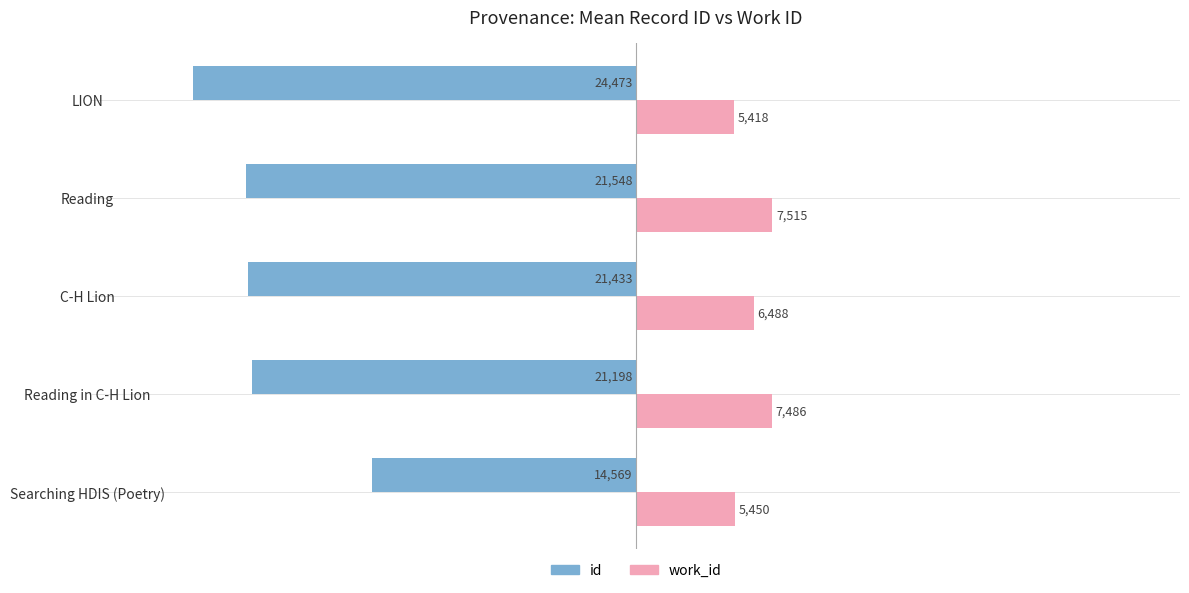

Which series has the largest range (max minus min)?

id